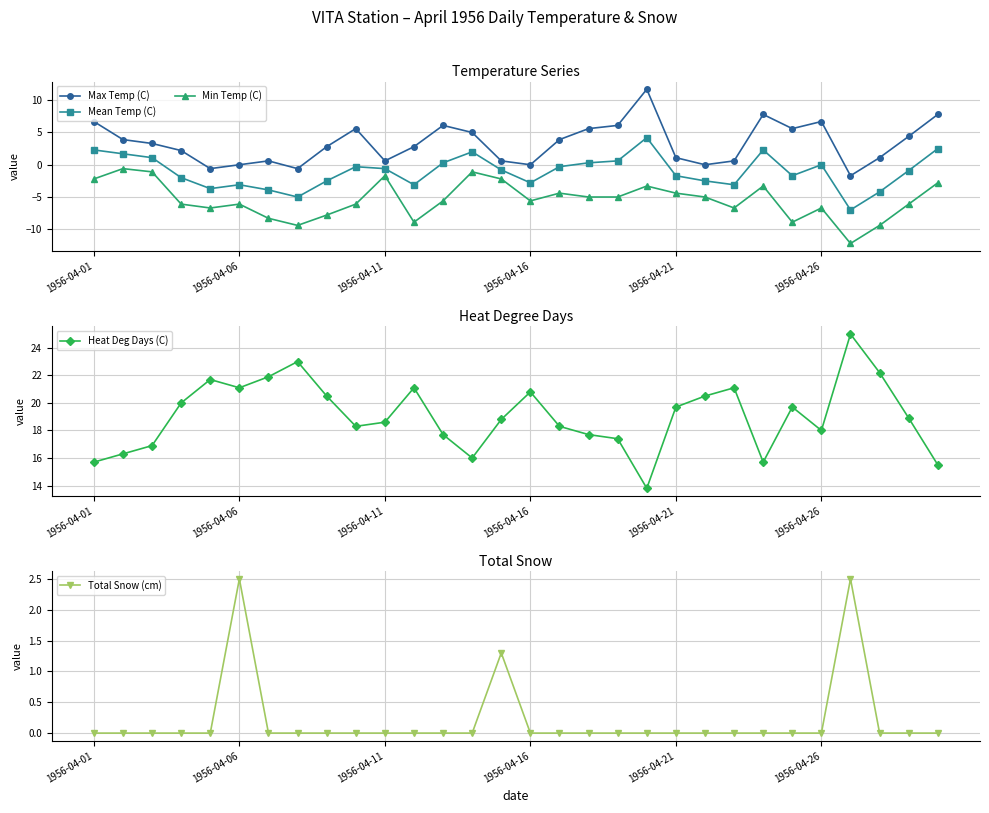

The Total Snow (cm) series shows -1.5 at 7. True or false?

False